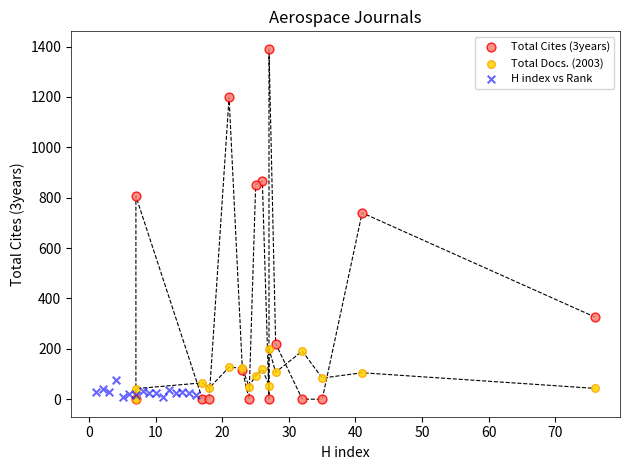

Which series reaches the maximum Y coordinate?

Total Cites (3years)